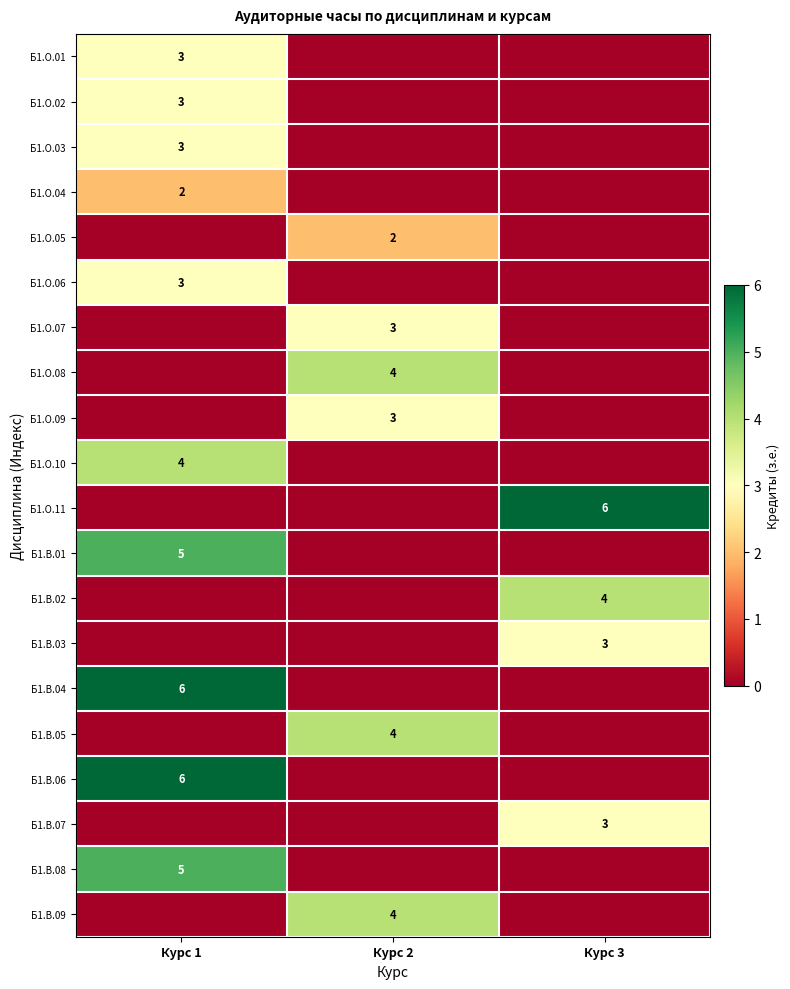

Is the value of Б1.В.06 at Курс 1 greater than the value of Б1.О.01 at Курс 1?

Yes